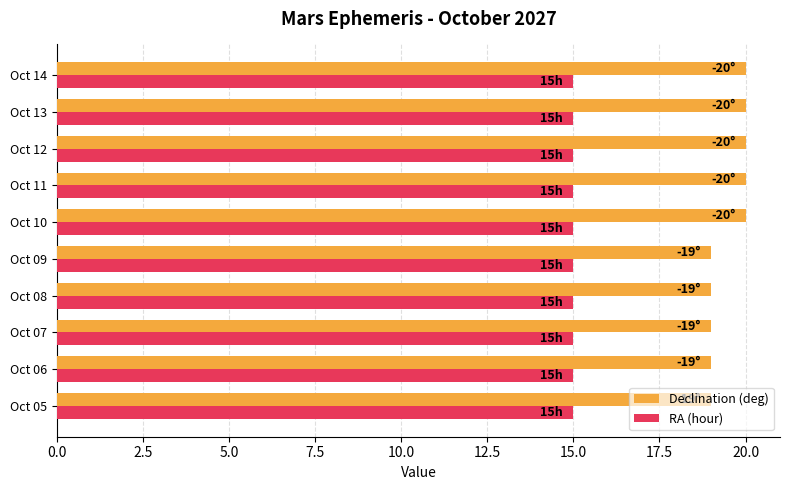

List the series in order of their peak value, lowest first.

RA (hour), Declination (deg)